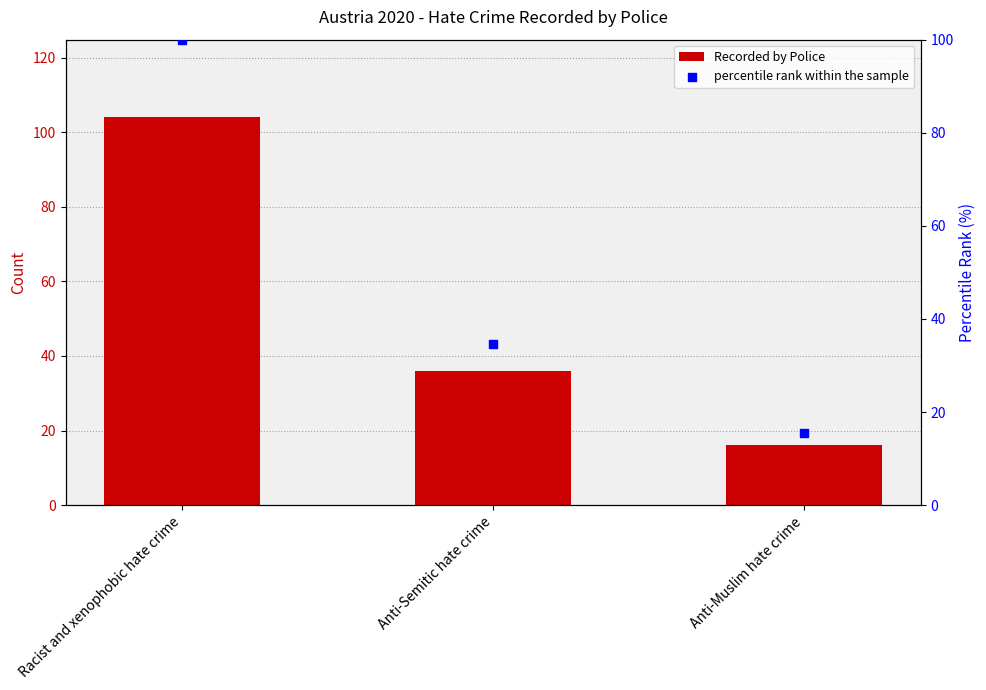

Which series reaches the maximum Y coordinate?

Recorded by Police